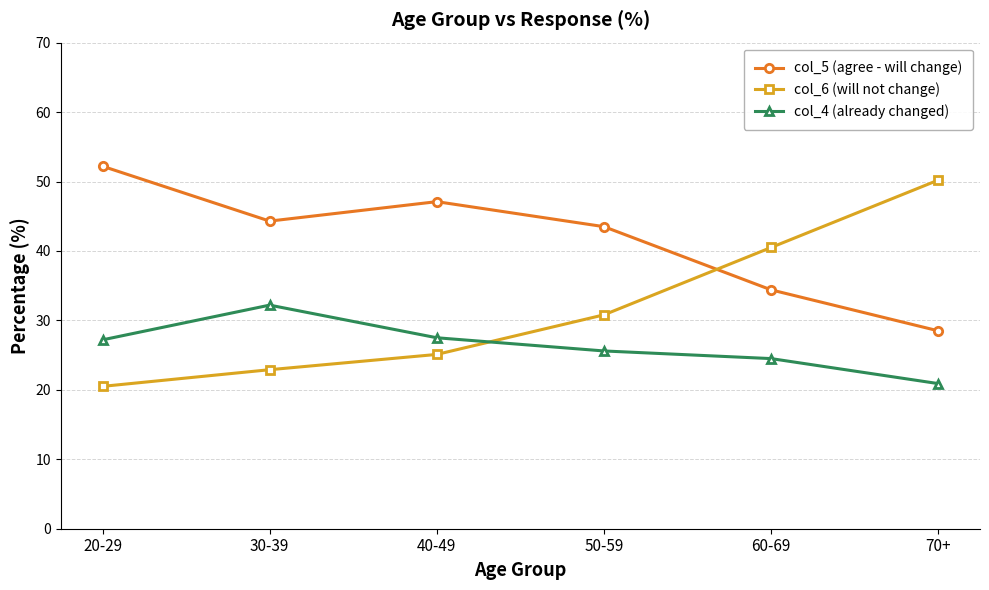

The value of col_6 (will not change) at 50-59 is 49.6. True or false?

False